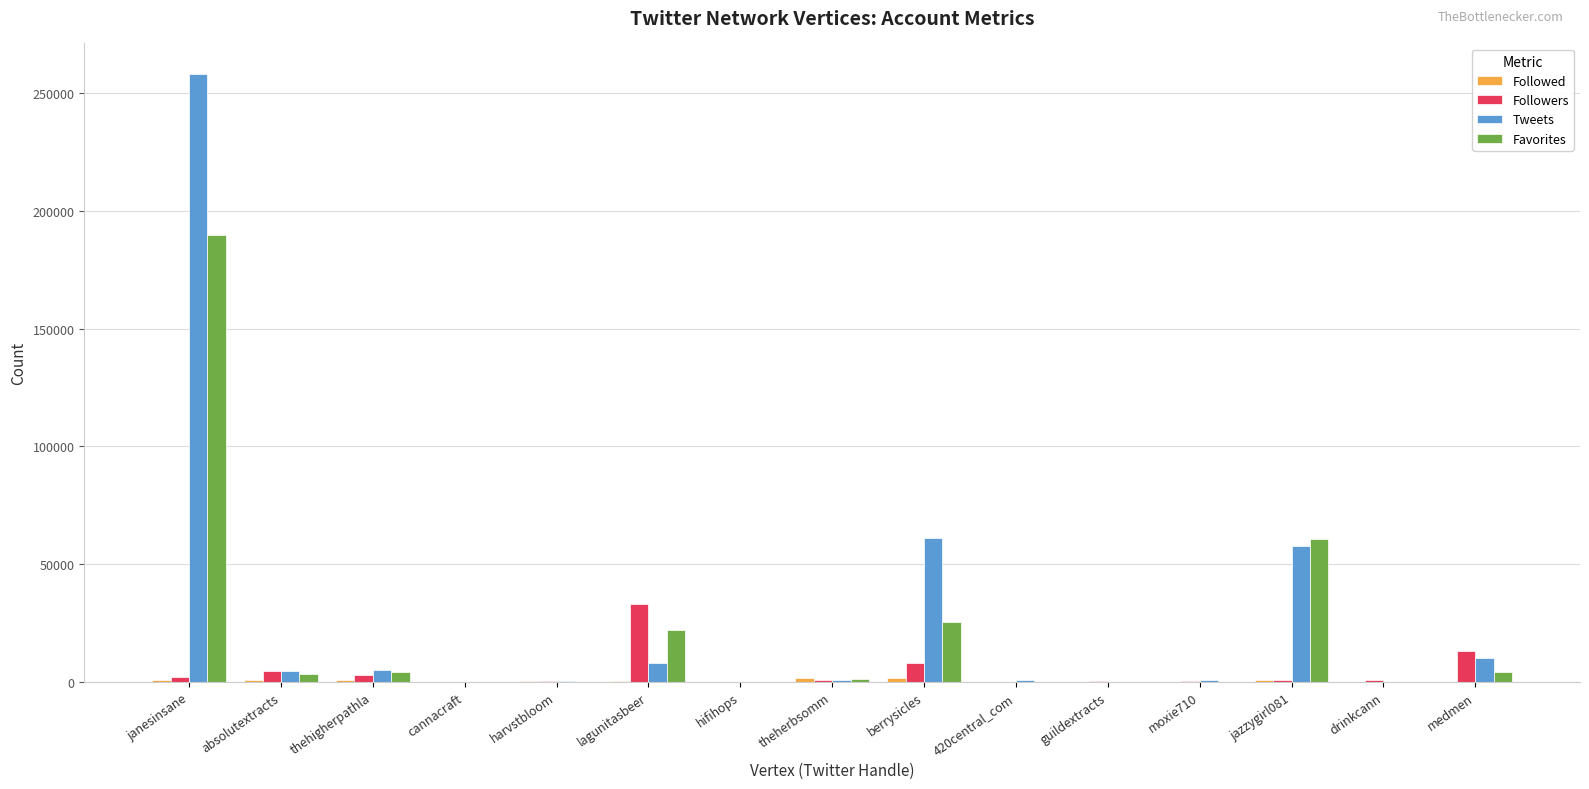

What is the maximum value shown in the chart?

258119